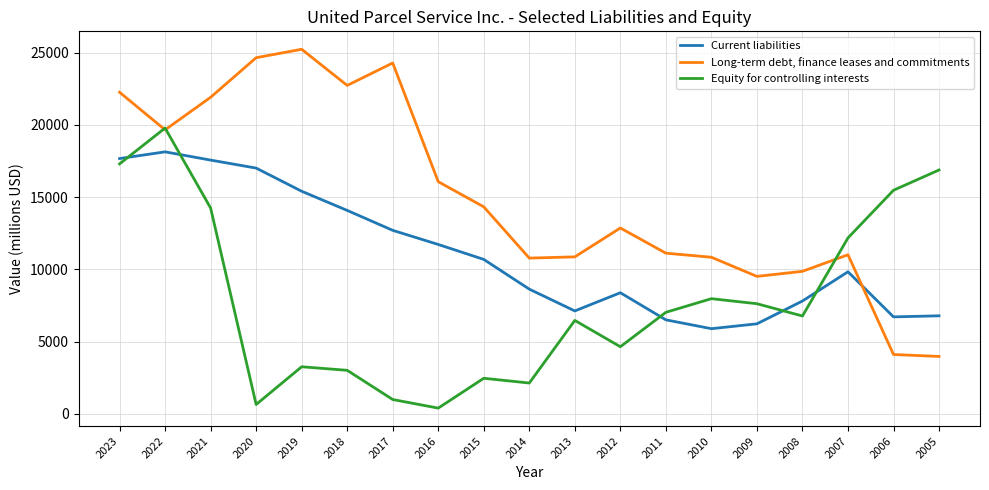

How many intersections are there between Current liabilities and Equity for controlling interests?

5